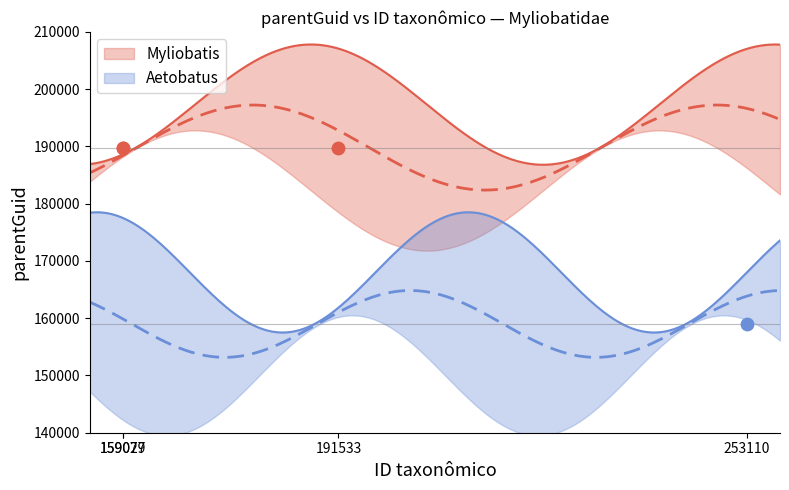

Which series has the largest total across all categories?

Myliobatis